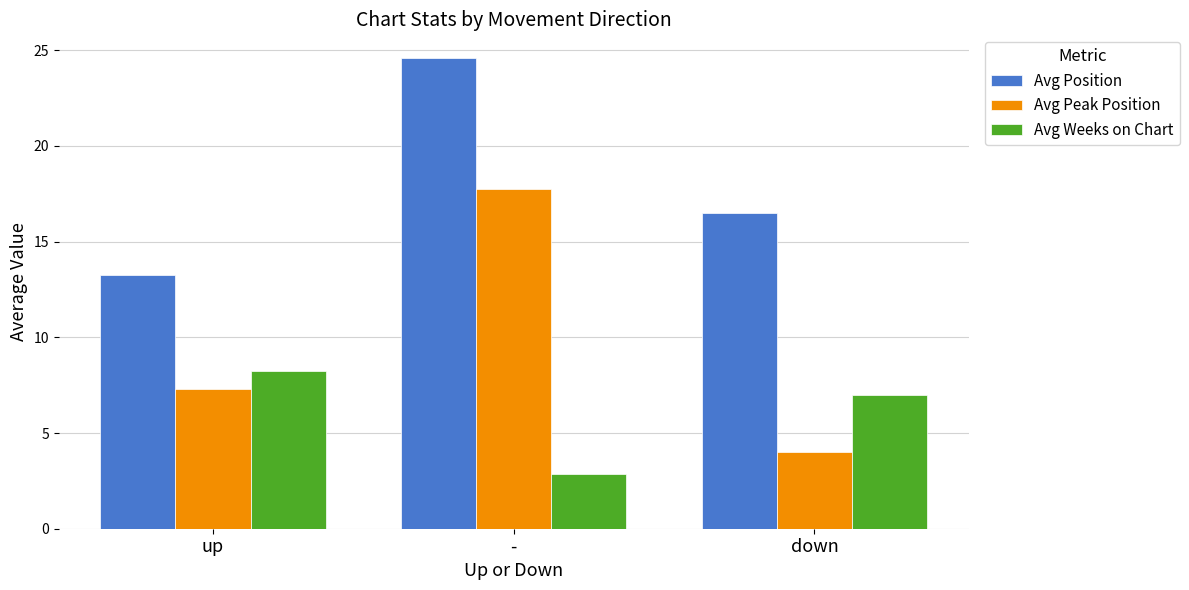

What is the difference between the second highest and minimum values in the Avg Peak Position series?

3.3